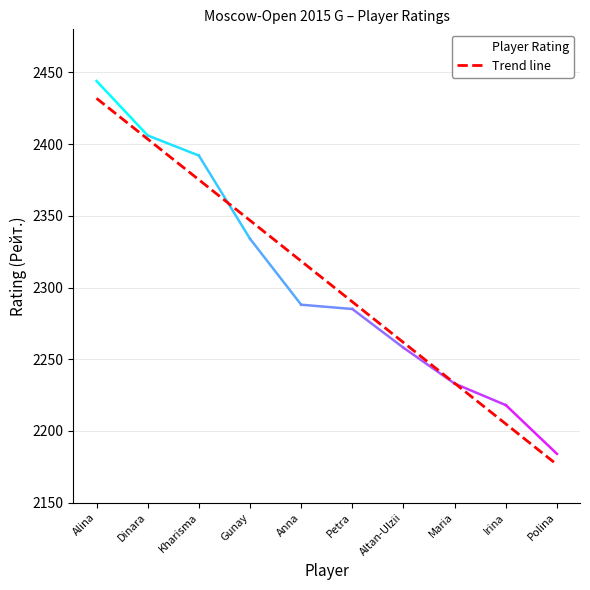

What is the minimum value shown in the chart?

2184